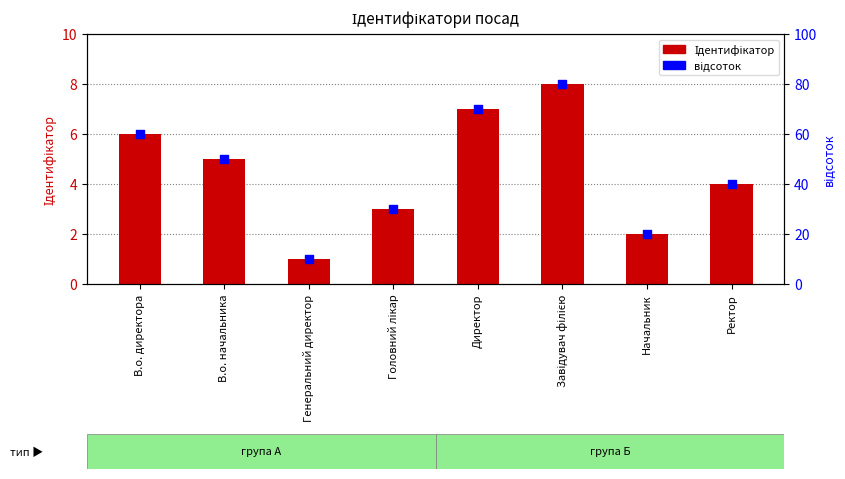

At which category is the sum across all series the highest?

Завідувач філією